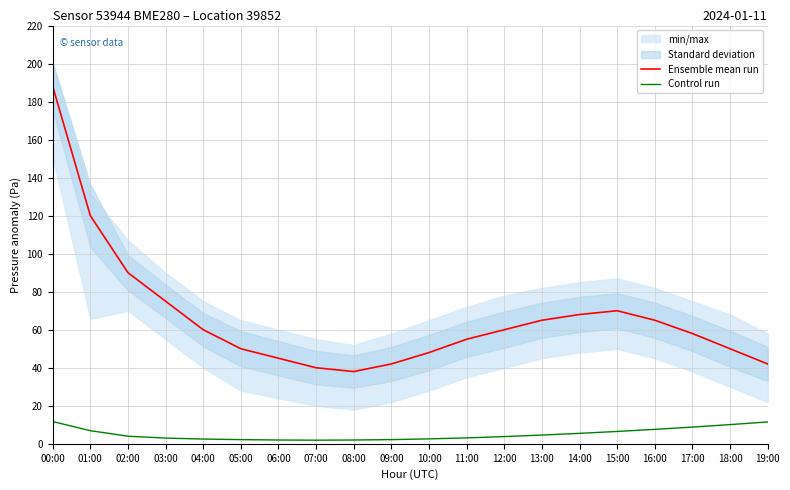

True or false: Ensemble mean run and Control run intersect in this chart.

False